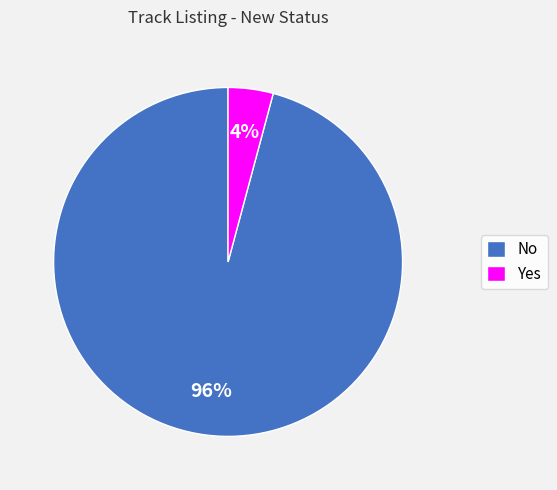

Which category has the biggest portion of the pie?

No